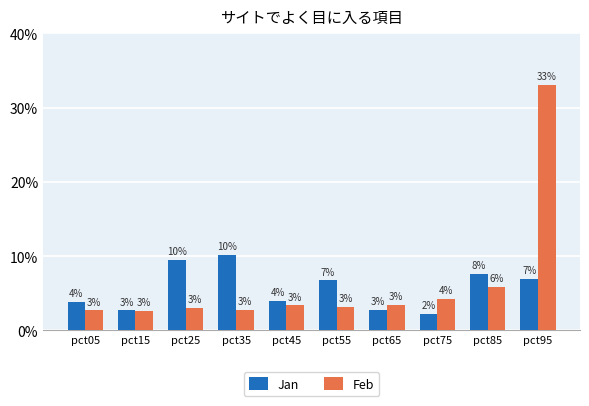

What is the difference between the highest and lowest values at pct25?

0.1